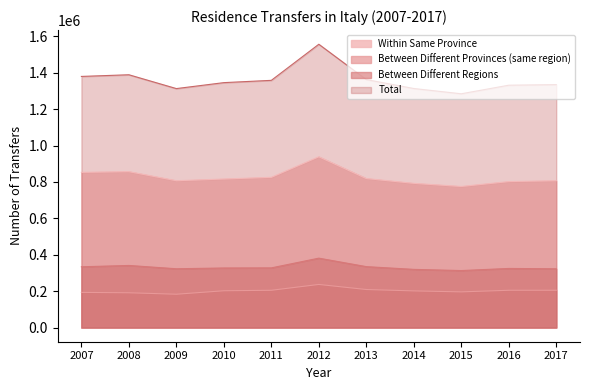

How many data points in Within Same Province are above 816030?

5